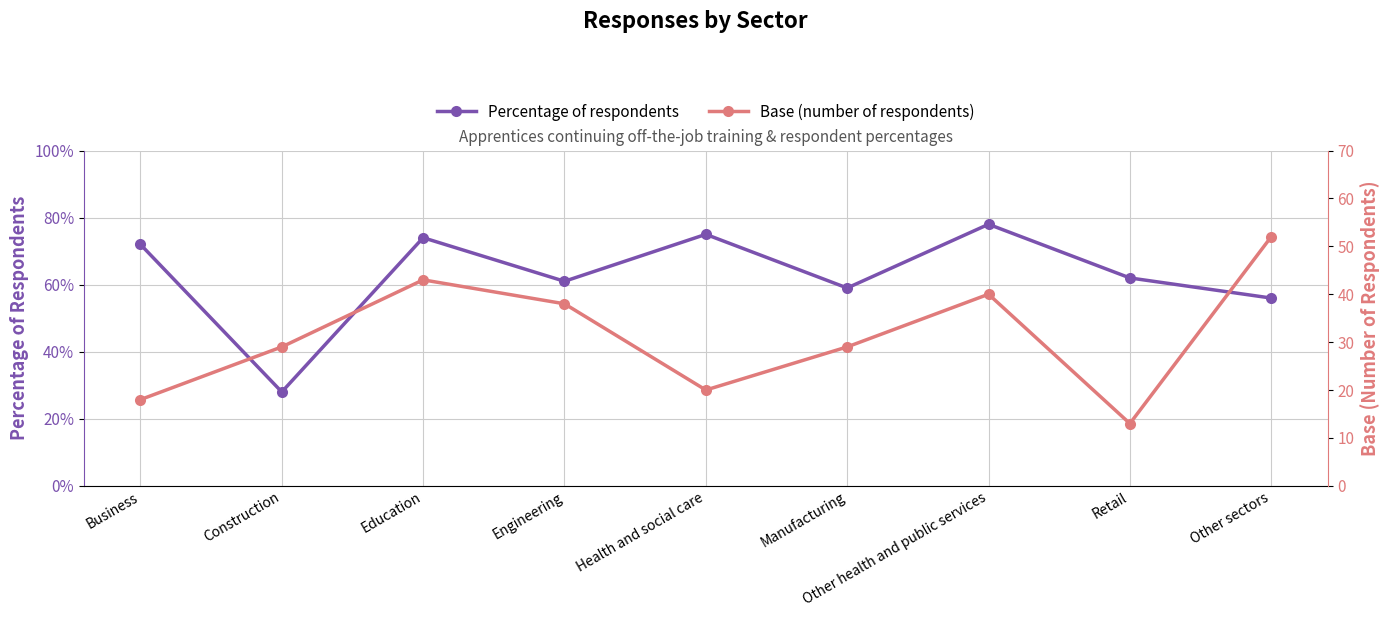

True or false: Percentage of respondents and Base (number of respondents) cross at least once.

False